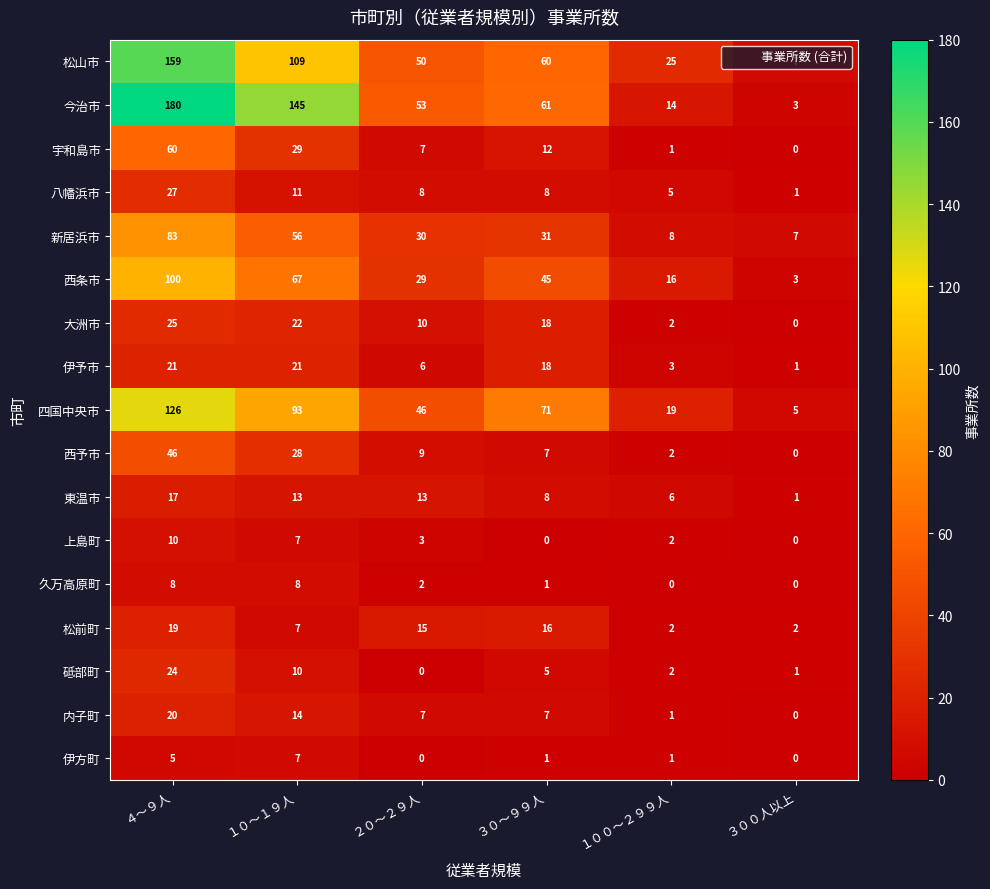

How many 伊予市 values are between 3 and 21?

5